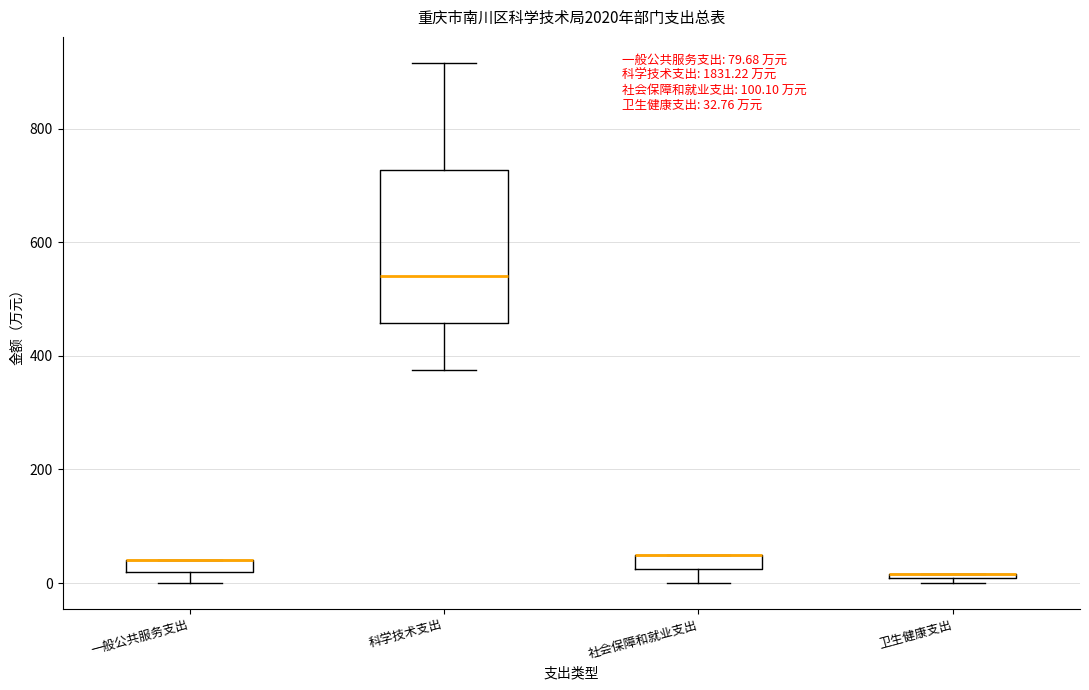

Comparing the boxes themselves (not the whiskers), which one is the tallest?

科学技术支出